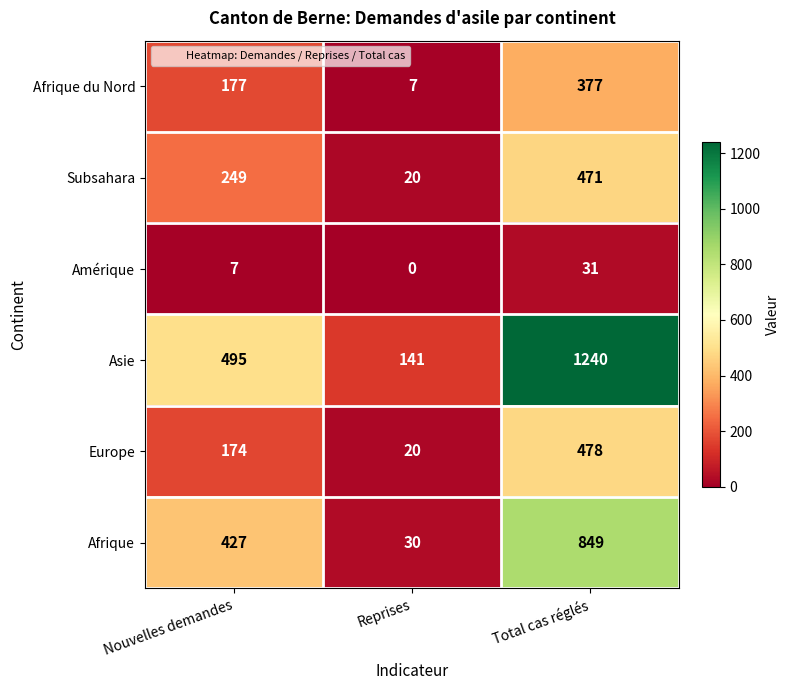

Which series changed the most between Reprises and Total cas réglés?

Asie